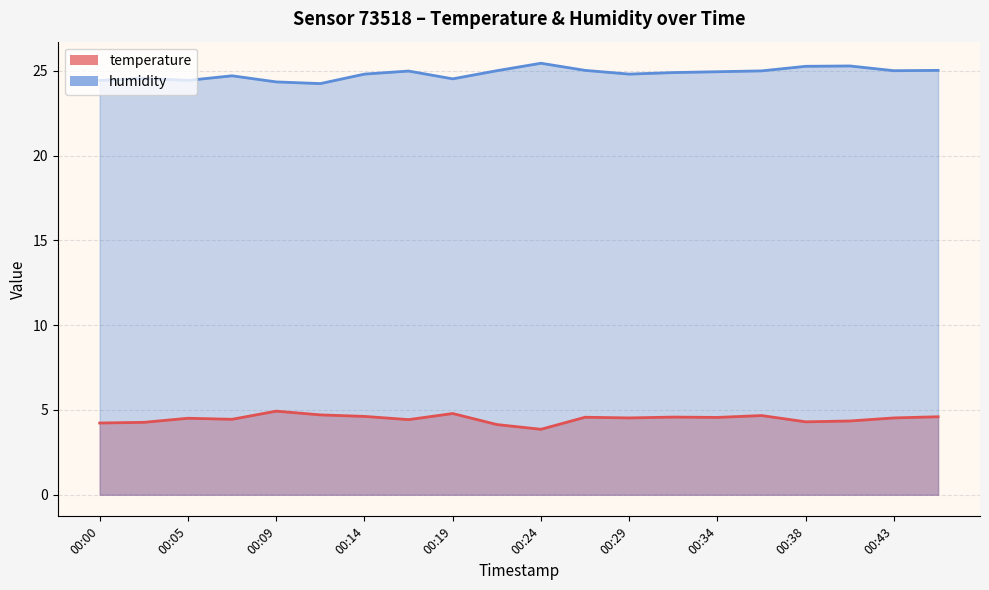

Which category has the lowest value in the temperature series?

00:24